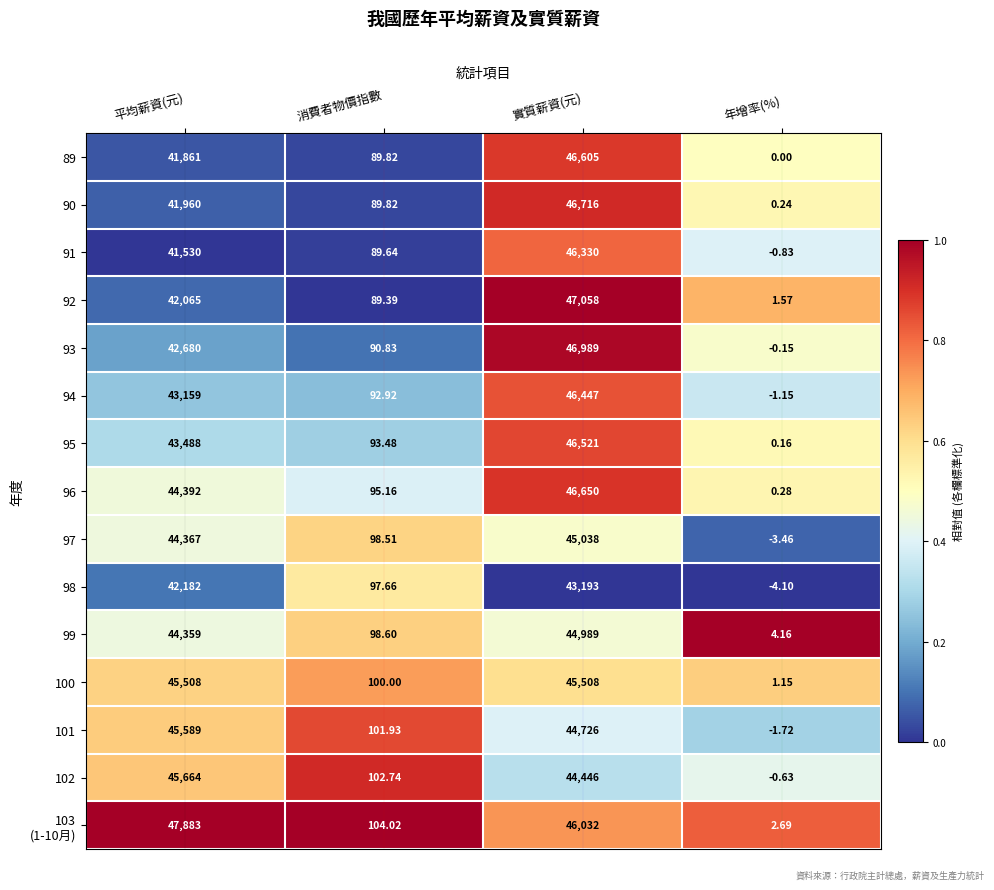

Which label corresponds to the largest value in the chart?

平均薪資(元)